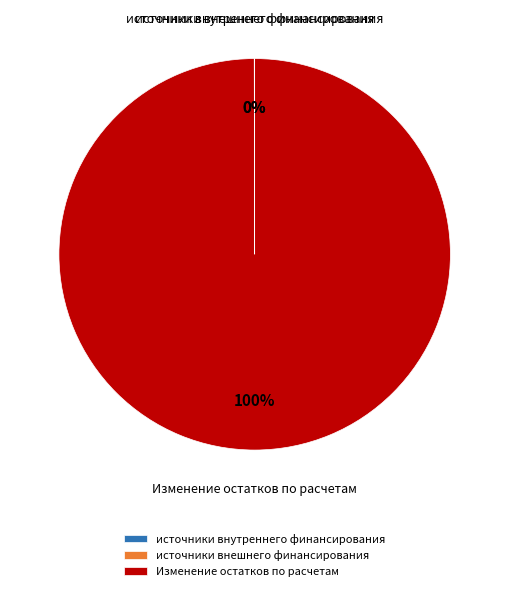

Does Изменение остатков по расчетам account for over 50% of the chart?

Yes